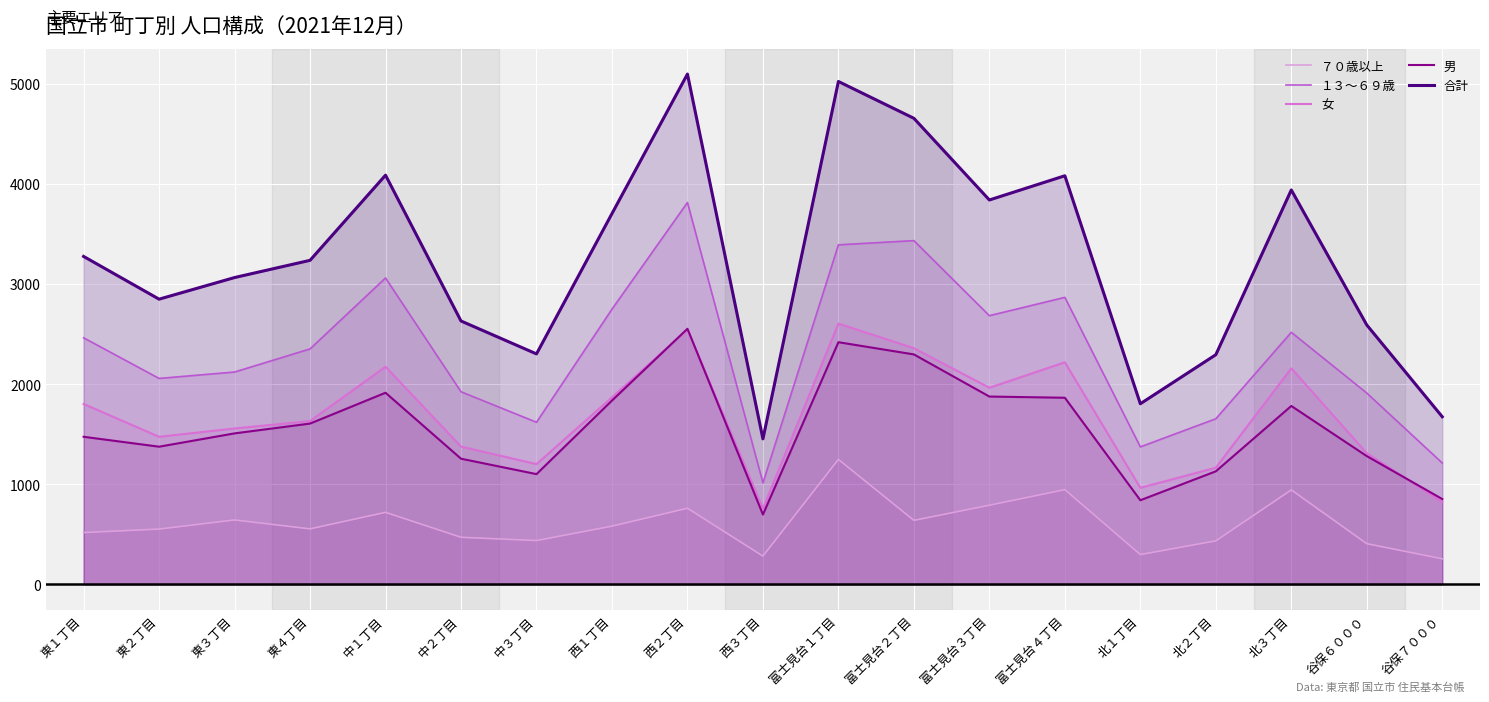

What is the sum of the 男 values at 富士見台４丁目 and 中２丁目?

3119